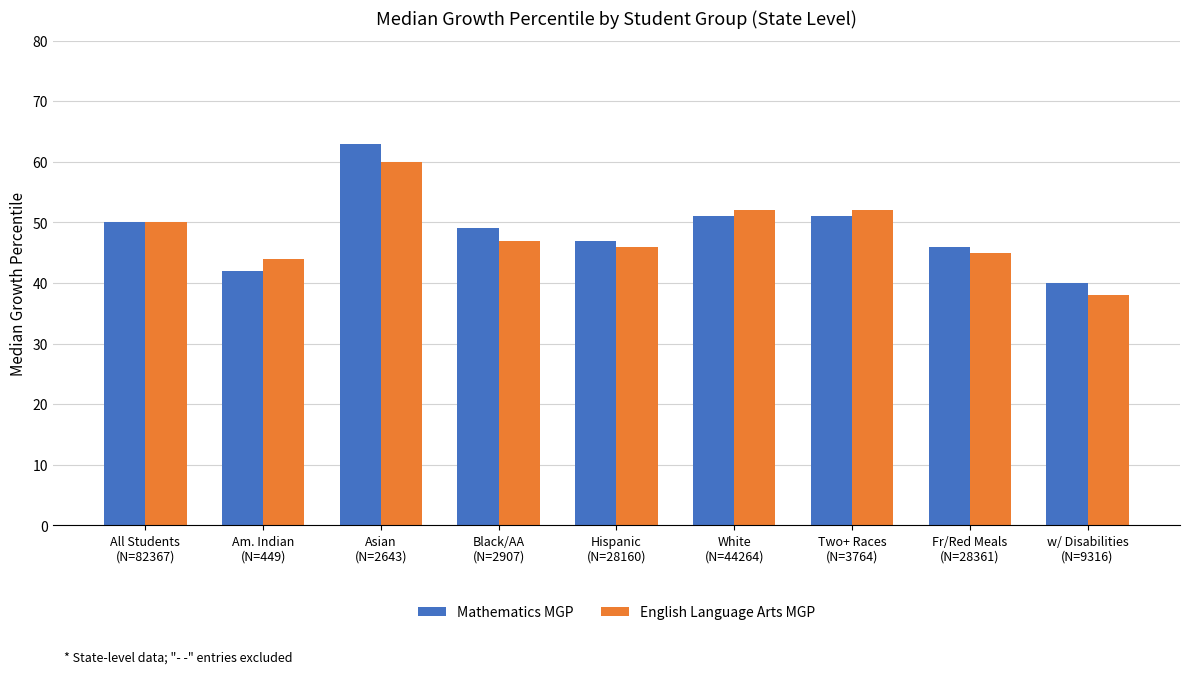

What is the difference between the Mathematics MGP values at Two+ Races
(N=3764) and Asian
(N=2643)?

12